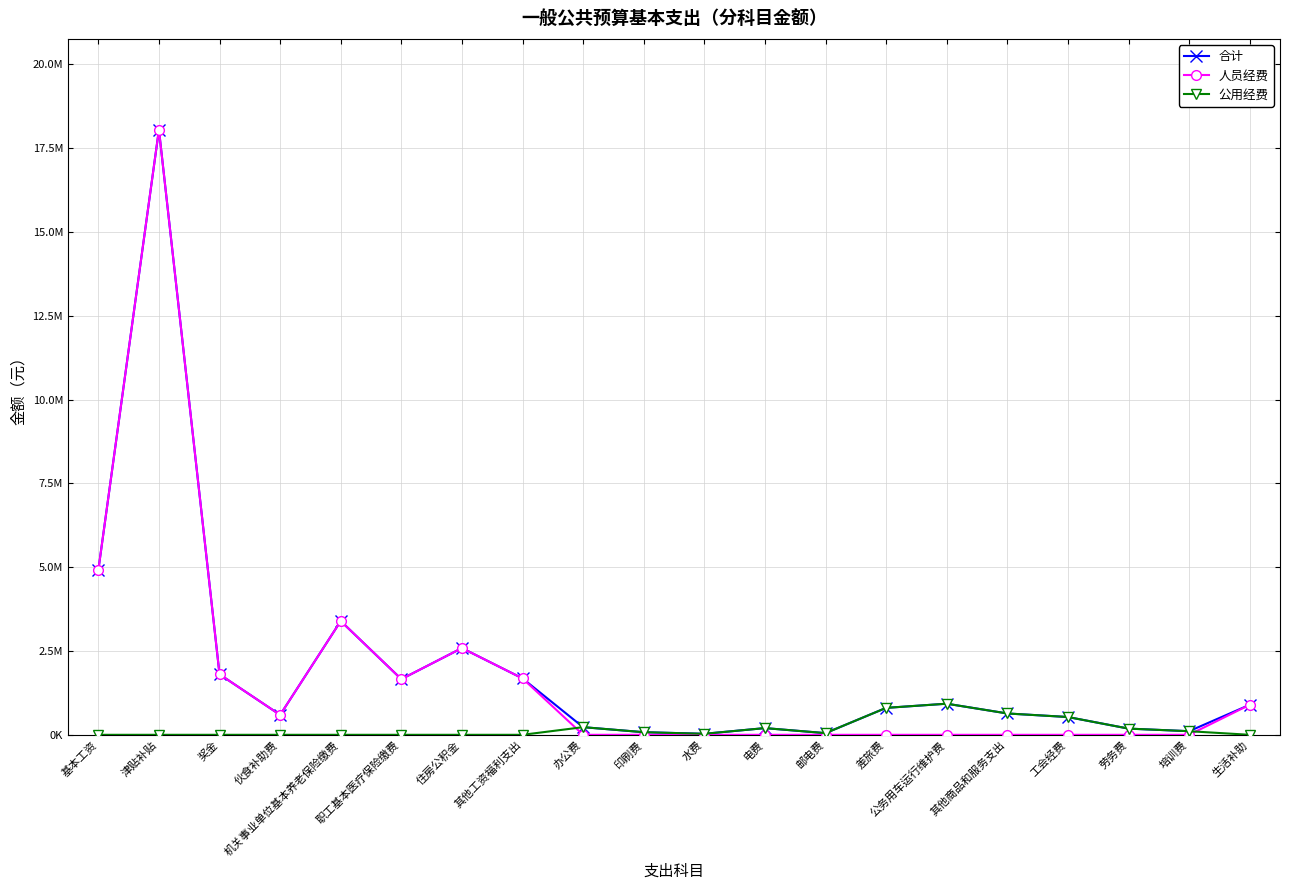

At which category is the sum across all series the highest?

津贴补贴